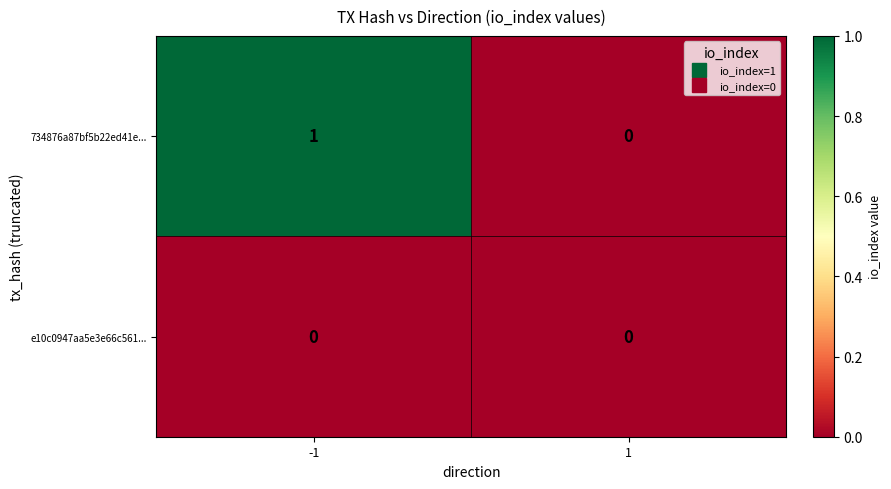

What is the difference between the highest and lowest values at -1?

1